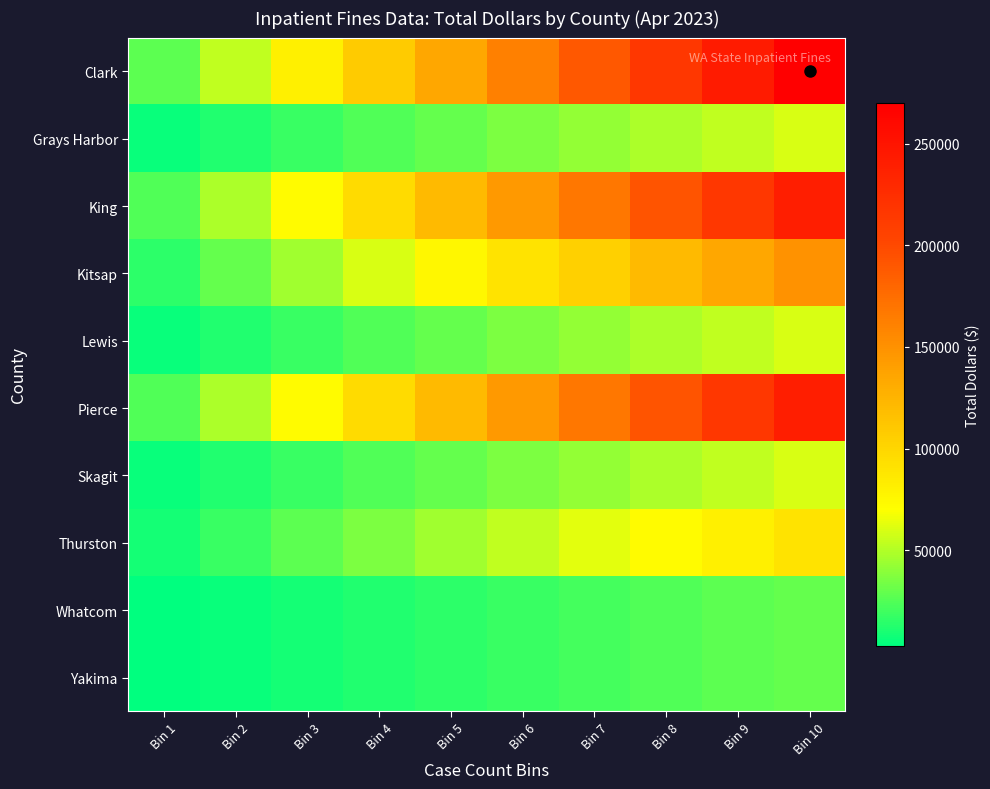

Reading right to left, what are all the values shown in this chart?

Clark: Bin 10=270000	Bin 9=243000	Bin 8=216000	Bin 7=189000	Bin 6=162000	Bin 5=135000	Bin 4=108000	Bin 3=81000	Bin 2=54000	Bin 1=27000
Grays Harbor: Bin 10=60000	Bin 9=54000	Bin 8=48000	Bin 7=42000	Bin 6=36000	Bin 5=30000	Bin 4=24000	Bin 3=18000	Bin 2=12000	Bin 1=6000
King: Bin 10=240000	Bin 9=216000	Bin 8=192000	Bin 7=168000	Bin 6=144000	Bin 5=120000	Bin 4=96000	Bin 3=72000	Bin 2=48000	Bin 1=24000
Kitsap: Bin 10=150000	Bin 9=135000	Bin 8=120000	Bin 7=105000	Bin 6=90000	Bin 5=75000	Bin 4=60000	Bin 3=45000	Bin 2=30000	Bin 1=15000
Lewis: Bin 10=60000	Bin 9=54000	Bin 8=48000	Bin 7=42000	Bin 6=36000	Bin 5=30000	Bin 4=24000	Bin 3=18000	Bin 2=12000	Bin 1=6000
Pierce: Bin 10=240000	Bin 9=216000	Bin 8=192000	Bin 7=168000	Bin 6=144000	Bin 5=120000	Bin 4=96000	Bin 3=72000	Bin 2=48000	Bin 1=24000
Skagit: Bin 10=60000	Bin 9=54000	Bin 8=48000	Bin 7=42000	Bin 6=36000	Bin 5=30000	Bin 4=24000	Bin 3=18000	Bin 2=12000	Bin 1=6000
Thurston: Bin 10=90000	Bin 9=81000	Bin 8=72000	Bin 7=63000	Bin 6=54000	Bin 5=45000	Bin 4=36000	Bin 3=27000	Bin 2=18000	Bin 1=9000
Whatcom: Bin 10=30000	Bin 9=27000	Bin 8=24000	Bin 7=21000	Bin 6=18000	Bin 5=15000	Bin 4=12000	Bin 3=9000	Bin 2=6000	Bin 1=3000
Yakima: Bin 10=30000	Bin 9=27000	Bin 8=24000	Bin 7=21000	Bin 6=18000	Bin 5=15000	Bin 4=12000	Bin 3=9000	Bin 2=6000	Bin 1=3000